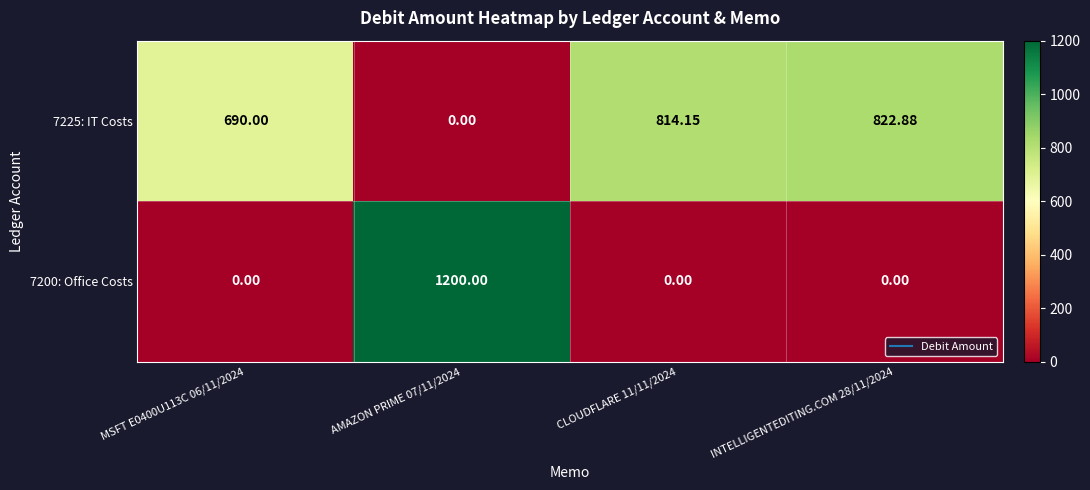

At which category is the sum across all series the highest?

AMAZON PRIME 07/11/2024